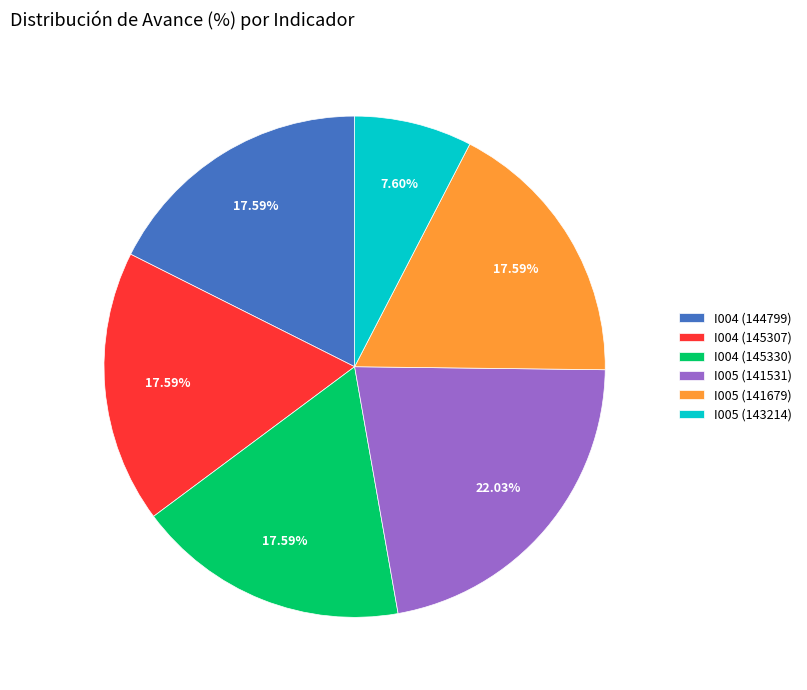

Is there any slice that represents more than half of the pie?

No